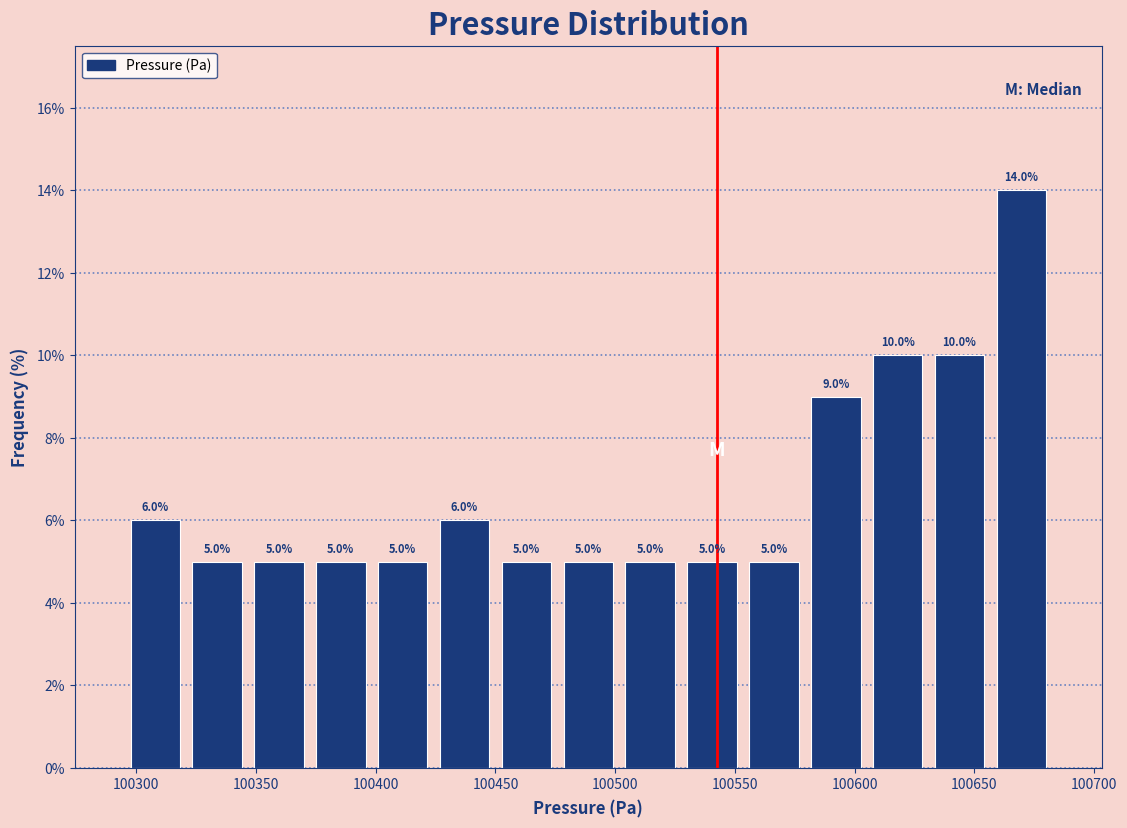

How tall is the bar that spans 100500 to 100530 on the x-axis? The bar edges are not printed on the chart, so give them approximately, as read against the axis.

5.0